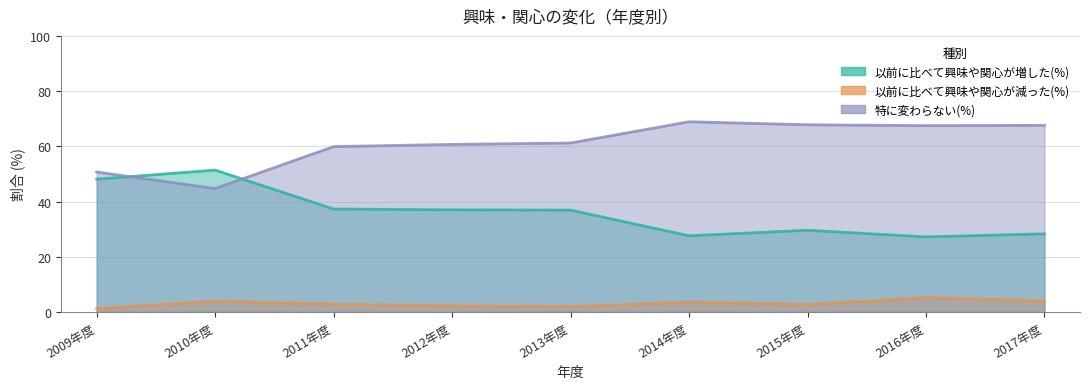

What is the minimum value for 以前に比べて興味や関心が減った(%)?

1.2